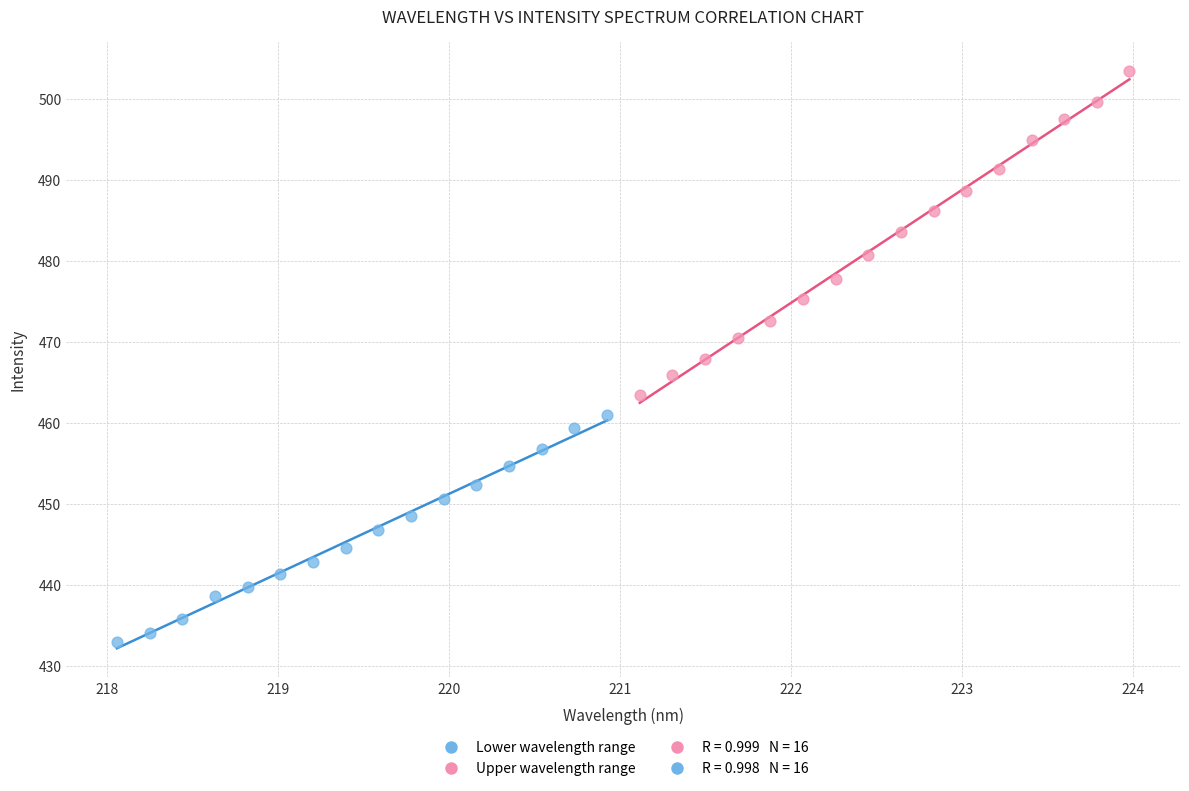

Which series contains the highest Y value?

Upper wavelength range